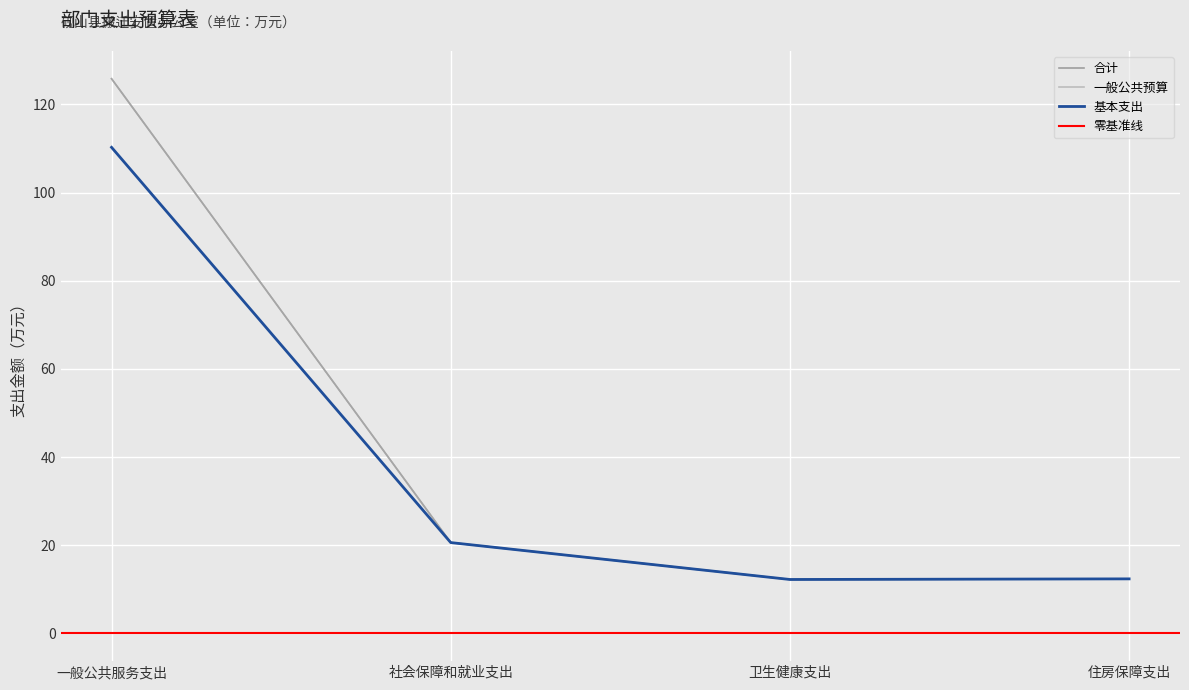

What is the average value of the 一般公共预算 series?

42.8